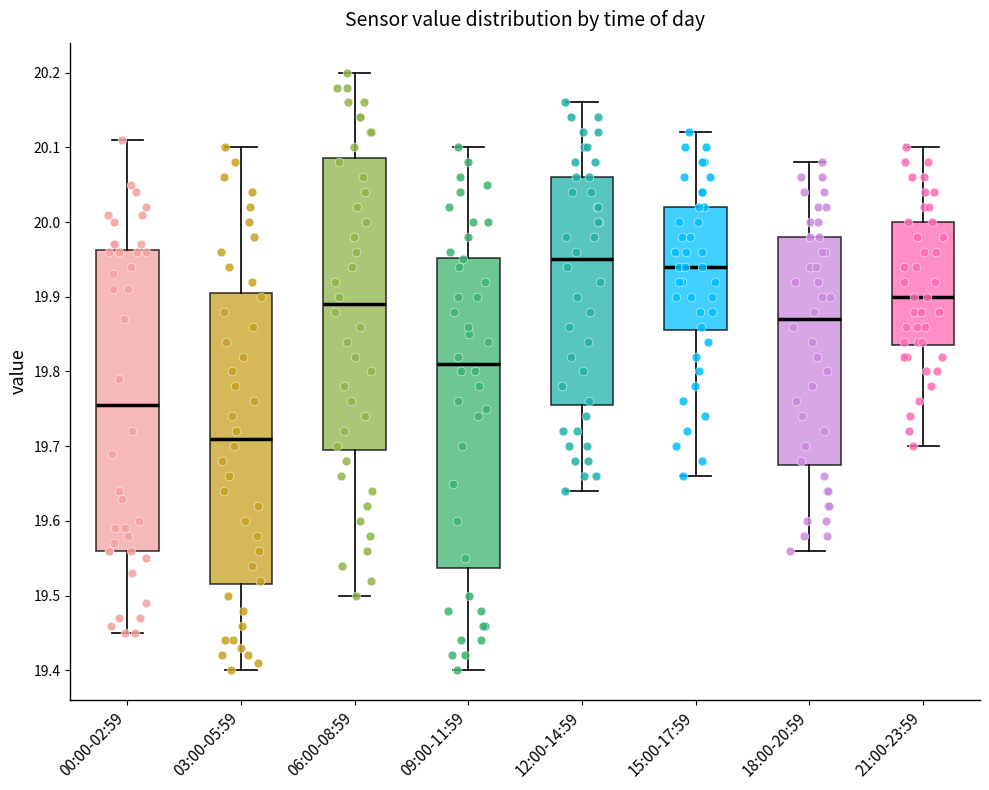

Reading left to right, transcribe this box plot: for each box, give where its median line is, the range the box spans, and where its two whiskers end, as read against the y-axis. The values are not printed on the chart, so give them approximately, as read against the axis.

00:00-02:59: median 19.76, box 19.56 to 19.96, whiskers 19.45 to 20.11
03:00-05:59: median 19.71, box 19.52 to 19.91, whiskers 19.40 to 20.10
06:00-08:59: median 19.89, box 19.70 to 20.09, whiskers 19.50 to 20.20
09:00-11:59: median 19.81, box 19.54 to 19.95, whiskers 19.40 to 20.10
12:00-14:59: median 19.95, box 19.76 to 20.06, whiskers 19.64 to 20.16
15:00-17:59: median 19.94, box 19.86 to 20.02, whiskers 19.66 to 20.12
18:00-20:59: median 19.87, box 19.68 to 19.98, whiskers 19.56 to 20.08
21:00-23:59: median 19.90, box 19.84 to 20.00, whiskers 19.70 to 20.10